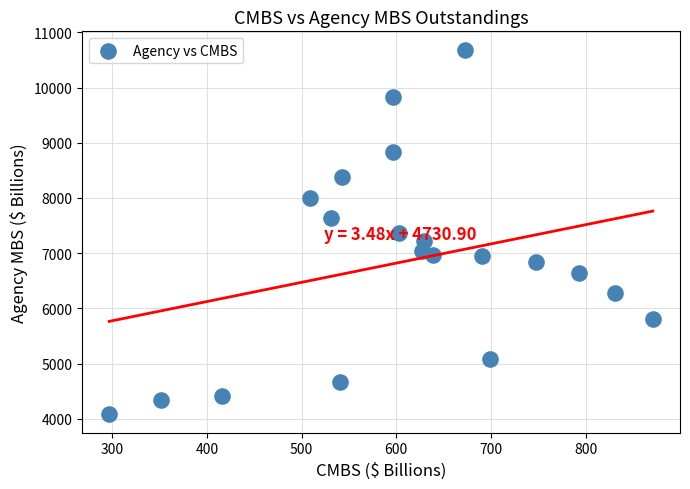

What is the range of Y values (max minus min)?

6608.2